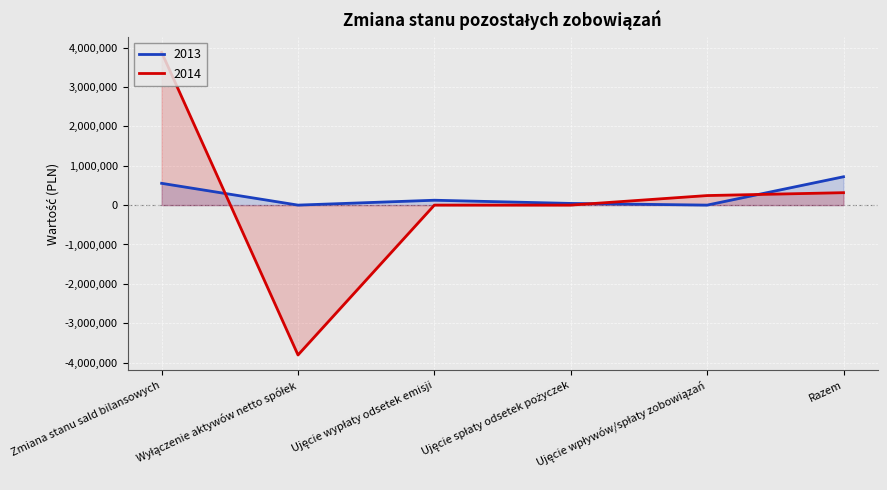

The value of 2014 at Wyłączenie aktywów netto spółek is -5766159. True or false?

False